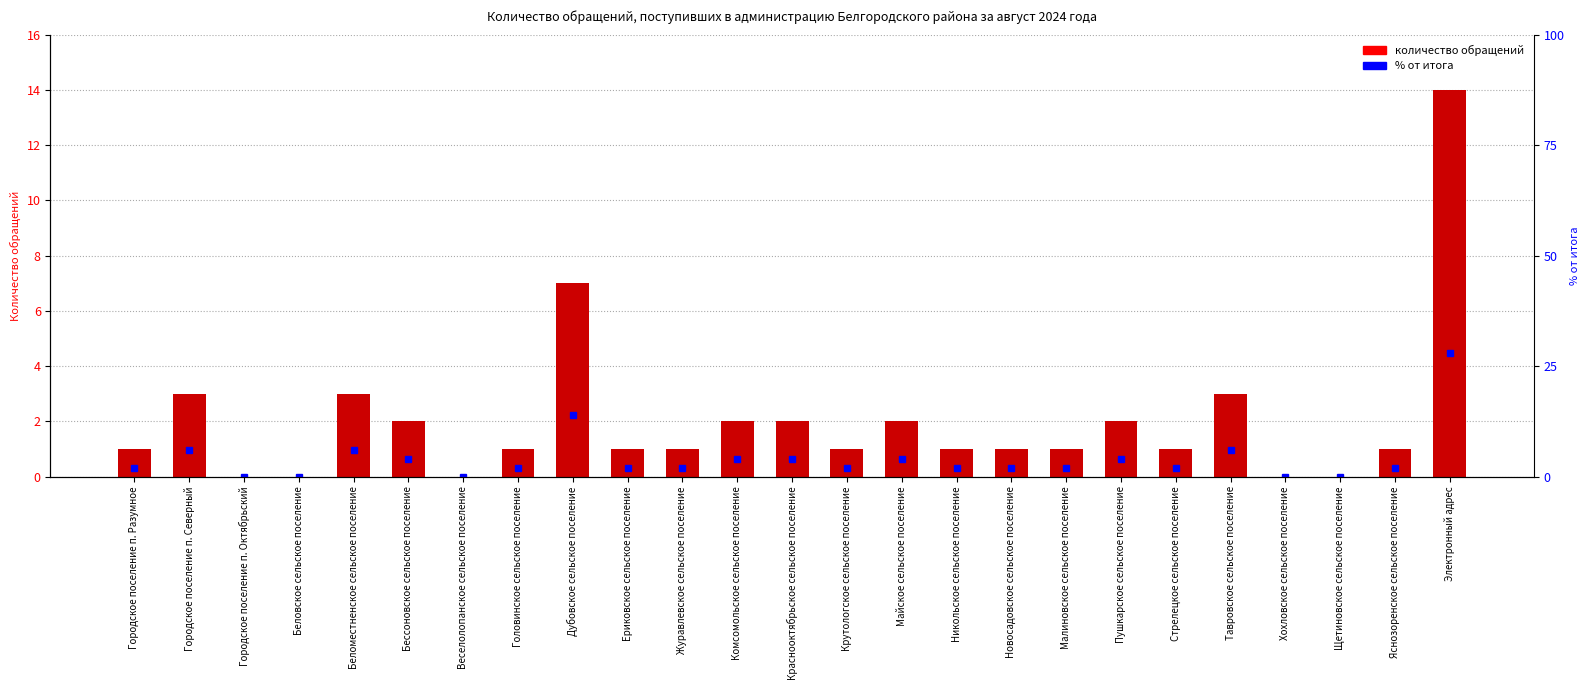

True or false: Количество обращений has a value of 0.8 at Городское поселение п. Северный.

False